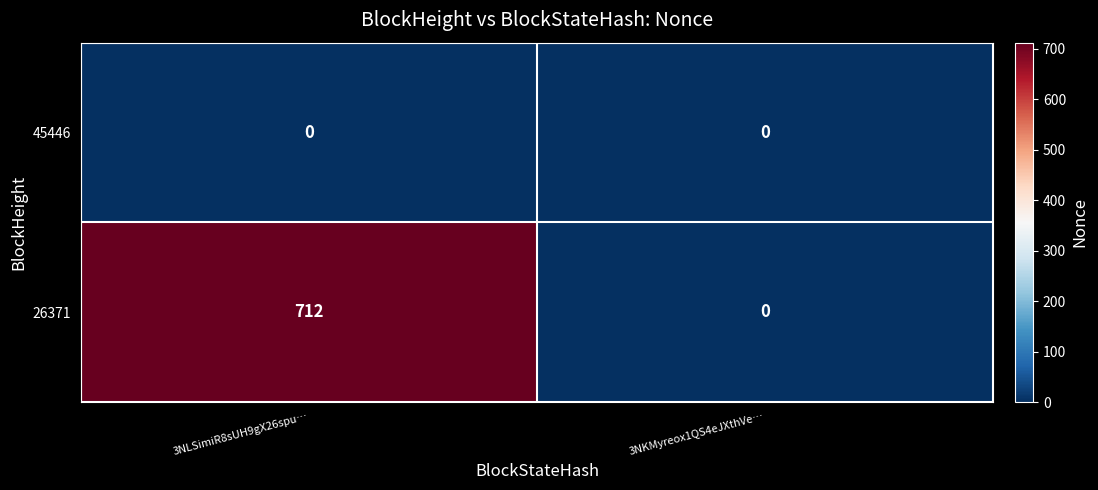

What is the average value of the 26371 series?

356